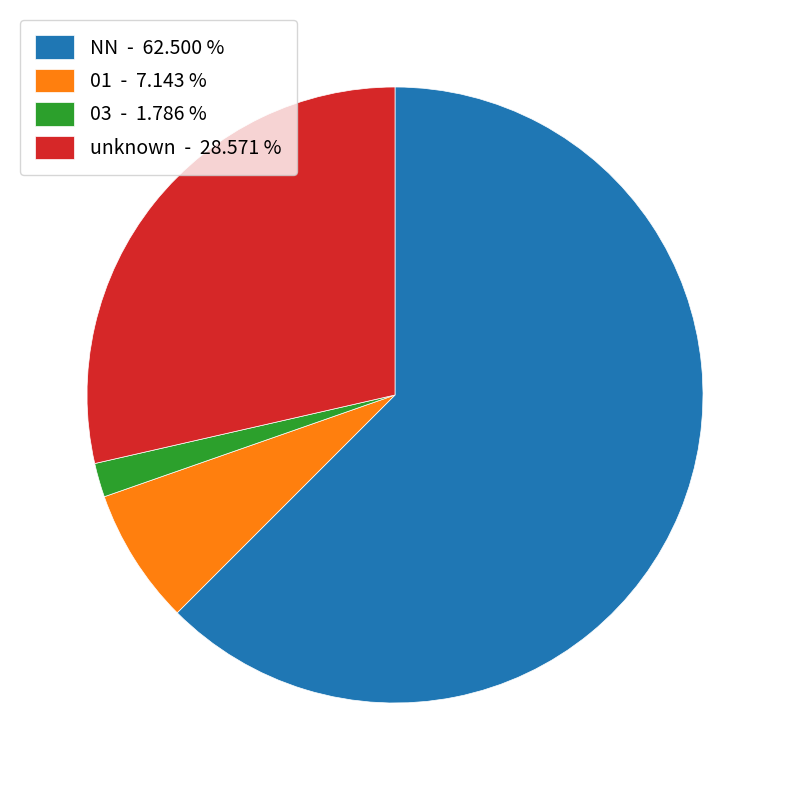

Does any single category account for the majority?

Yes